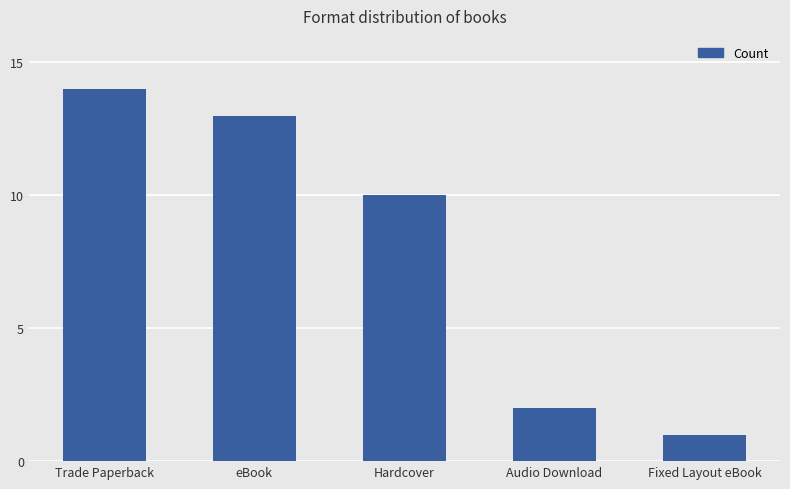

Is it true that the value at eBook is 13?

True